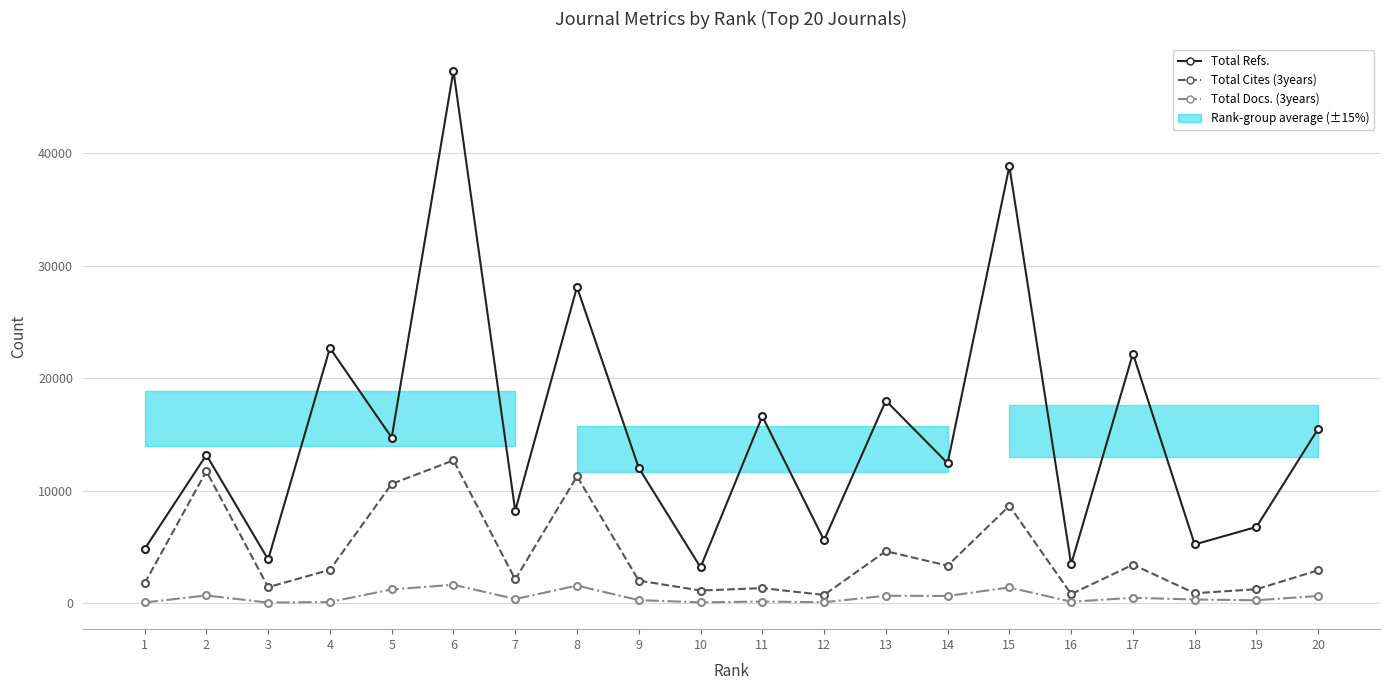

Reading right to left, list all the values displayed in this chart.

Total Refs.: 20=15520	19=6792	18=5238	17=22194	16=3469	15=38844	14=12455	13=18013	12=5610	11=16623	10=3203	9=12038	8=28116	7=8227	6=47340	5=14733	4=22696	3=3899	2=13189	1=4825
Total Cites (3years): 20=2943	19=1254	18=903	17=3437	16=825	15=8667	14=3352	13=4637	12=749	11=1356	10=1141	9=2023	8=11298	7=2124	6=12709	5=10617	4=2982	3=1439	2=11753	1=1772
Total Docs. (3years): 20=659	19=274	18=342	17=496	16=145	15=1413	14=658	13=676	12=99	11=161	10=90	9=286	8=1580	7=384	6=1655	5=1235	4=124	3=70	2=702	1=78